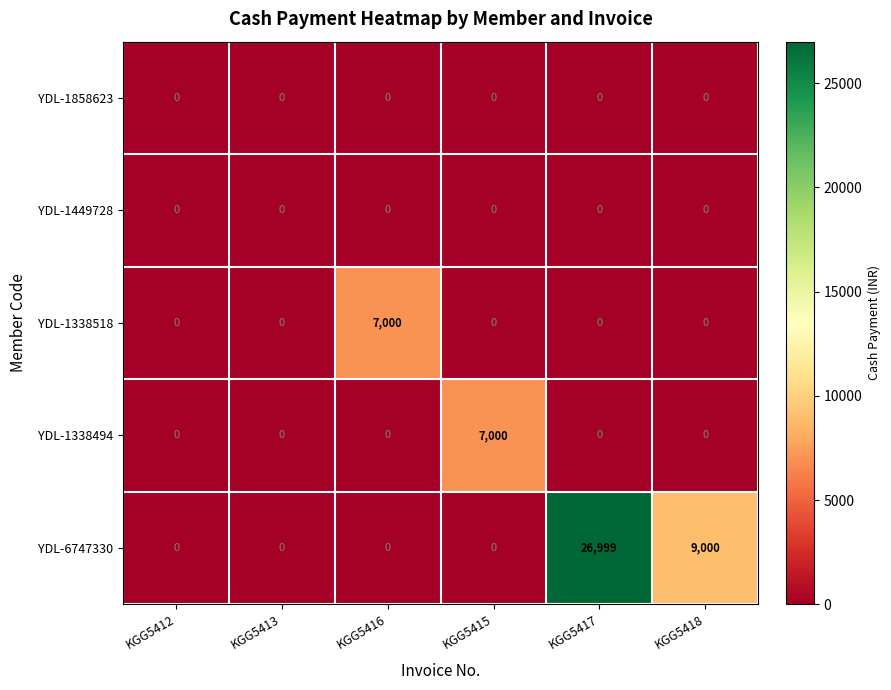

What is the total value across all series at KGG5418?

9000